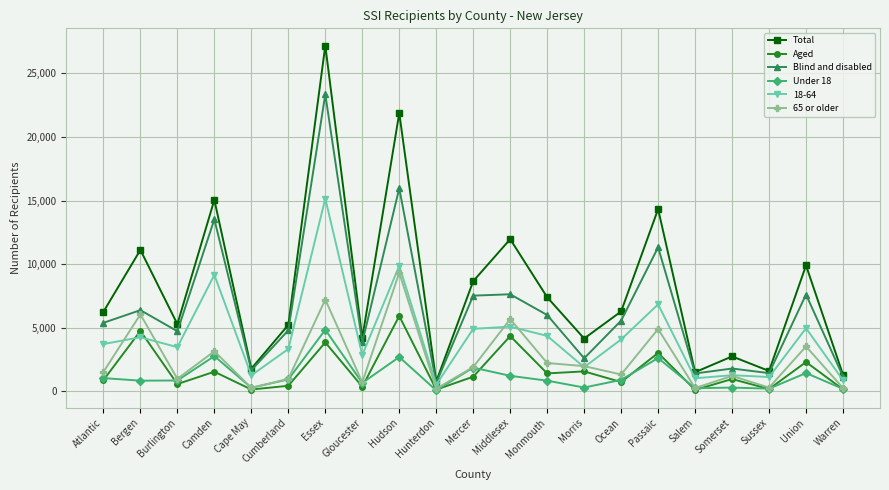

What is the difference between the maximum and minimum values in the Aged series?

5811